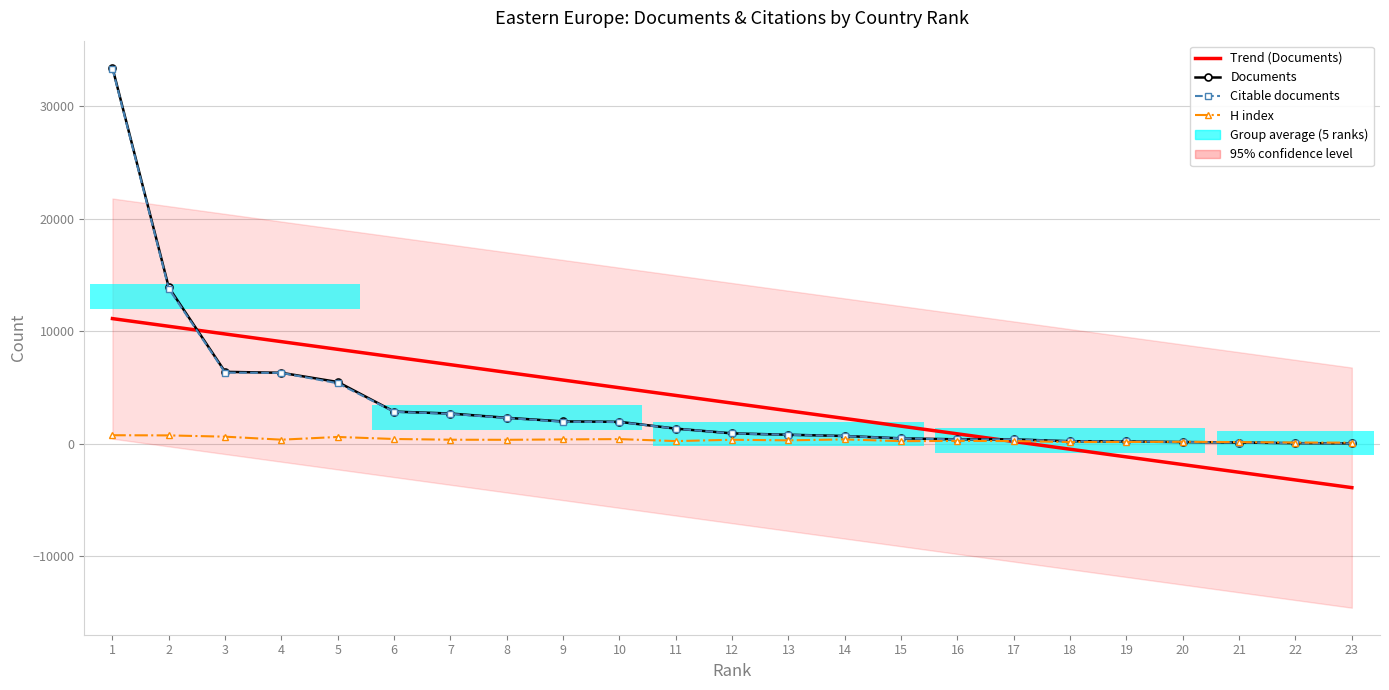

How many data points in Documents are above 918?

11